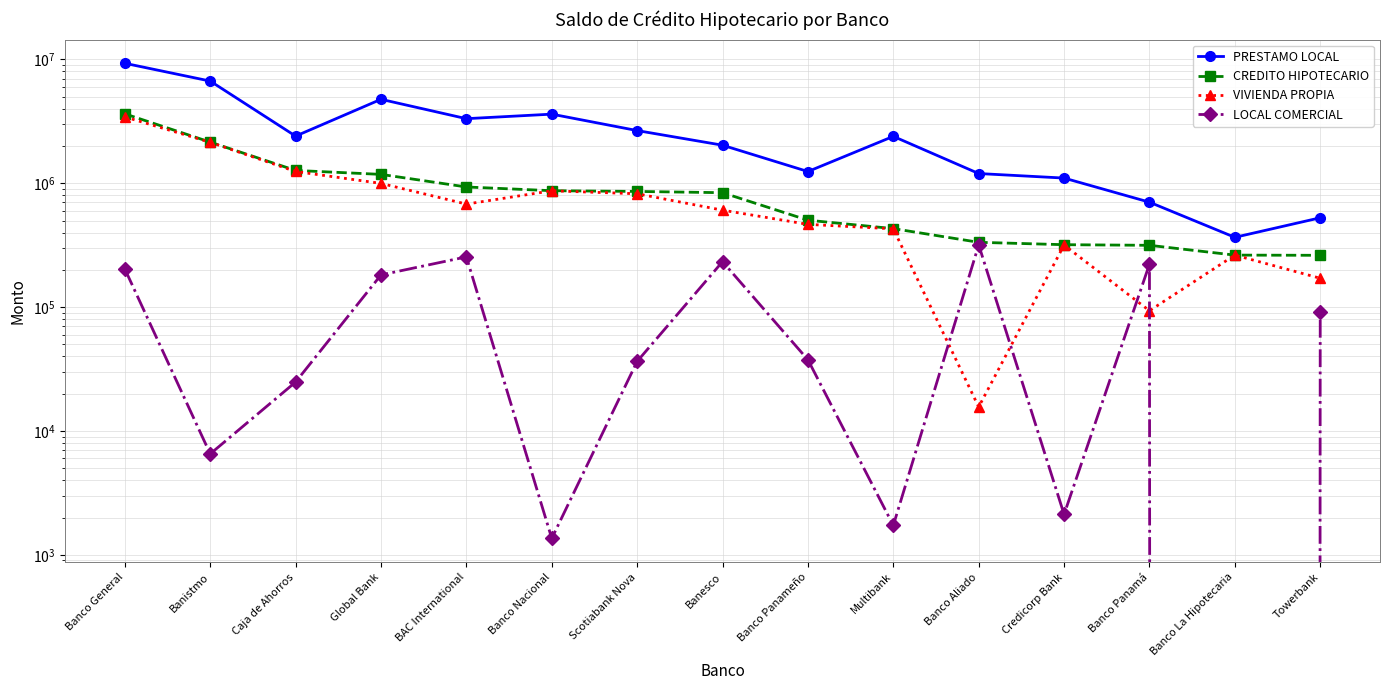

True or false: LOCAL COMERCIAL and CREDITO HIPOTECARIO intersect in this chart.

False